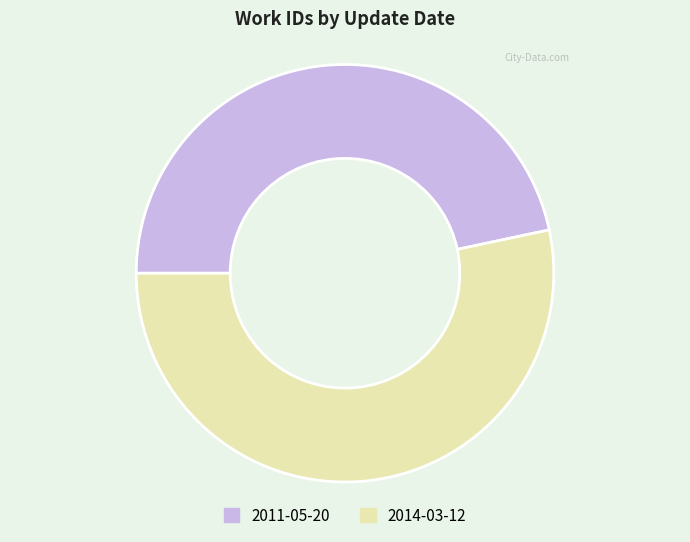

Combined, do 2014-03-12 and 2011-05-20 account for over 50%?

Yes